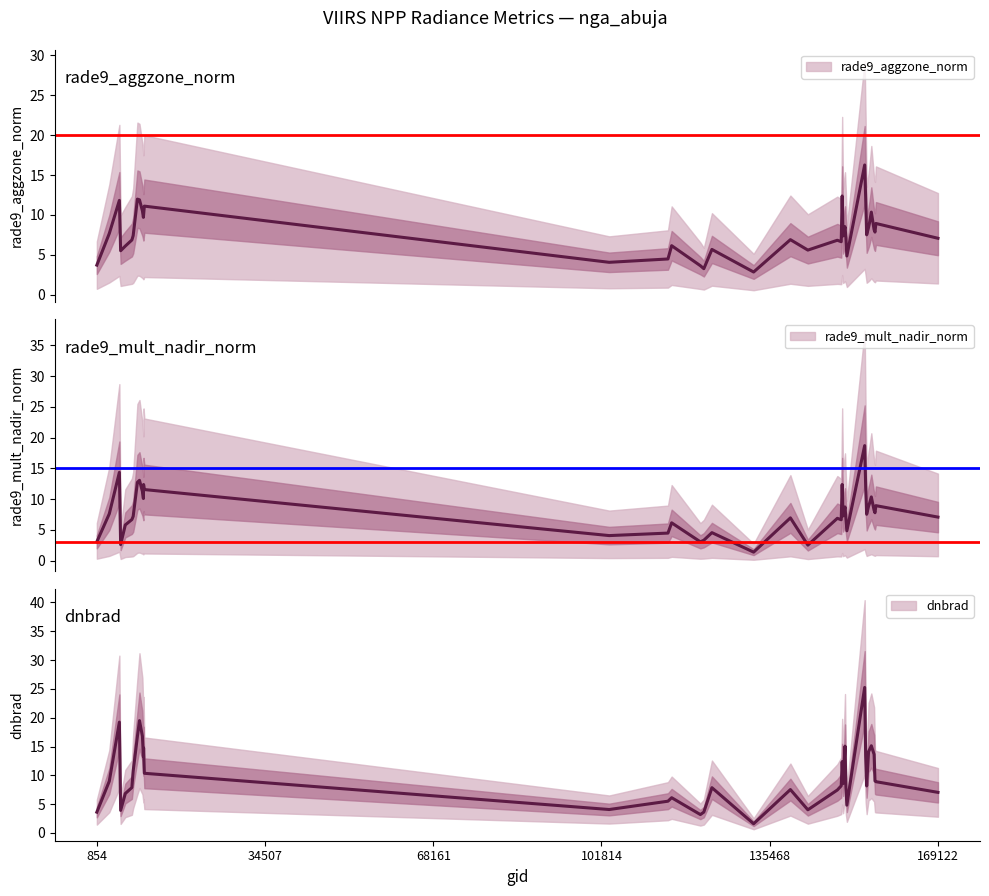

Rank the series by their maximum value, from lowest to highest.

rade9_aggzone_norm, rade9_mult_nadir_norm, dnbrad